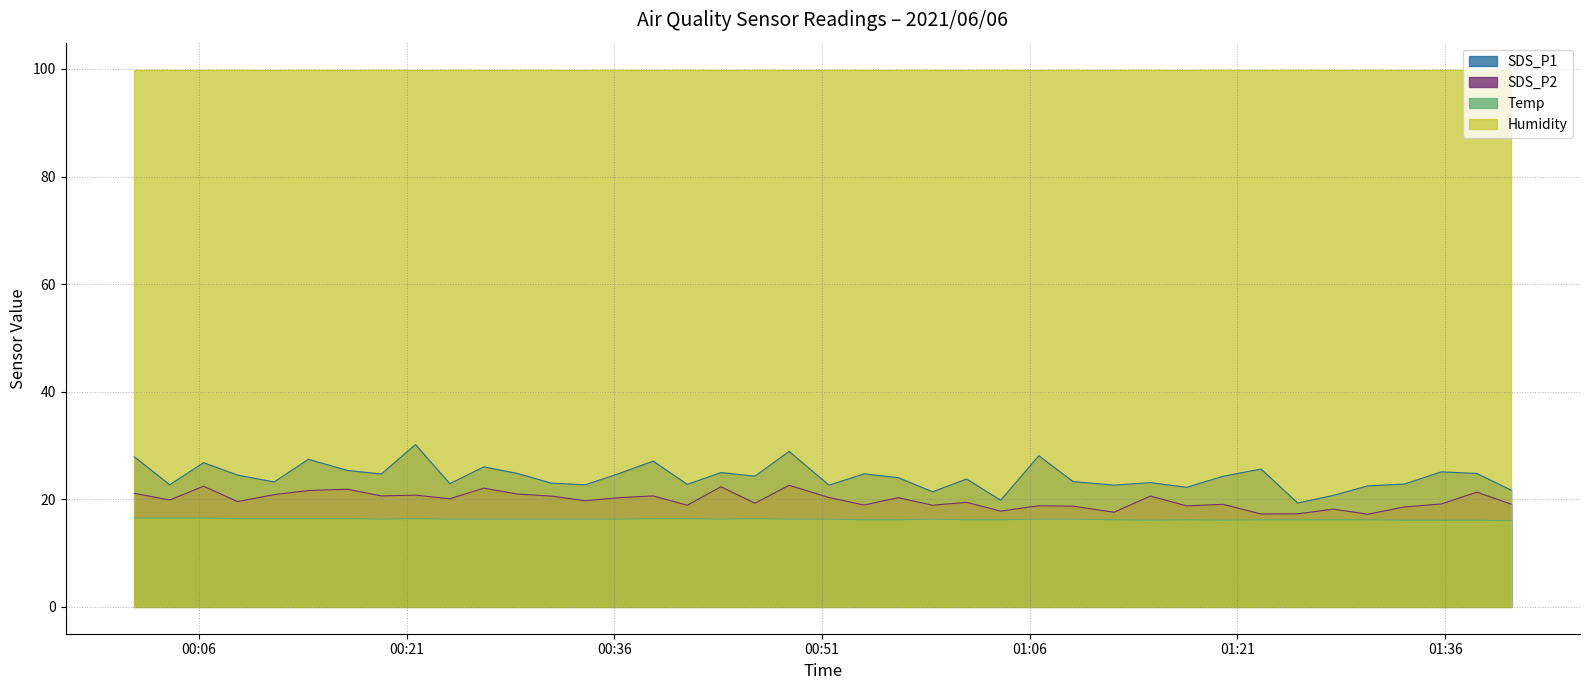

At how many categories does at least one series exceed 23?

40